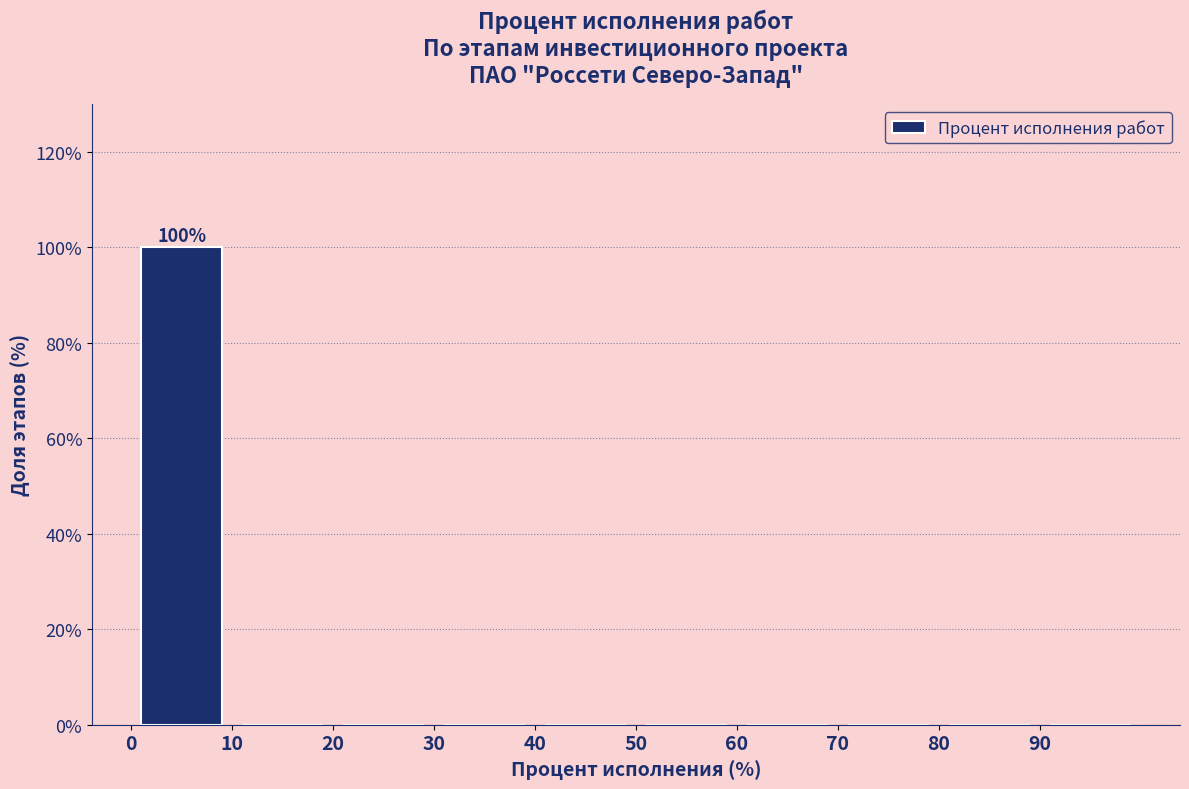

Which range on the x-axis has the tallest bar?

0 to 10